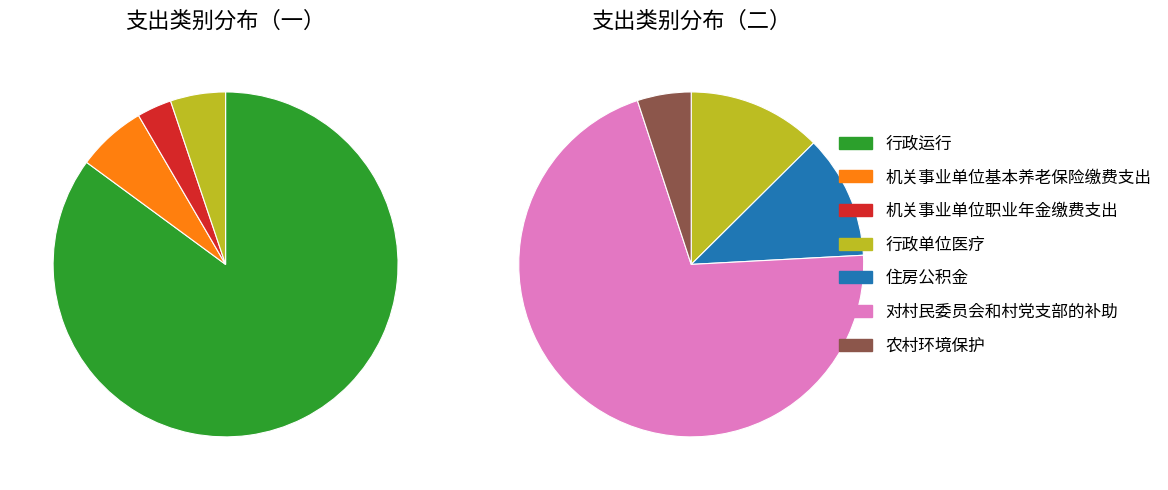

Is the sum of 农村环境保护 and 机关事业单位职业年金缴费支出 greater than half?

No